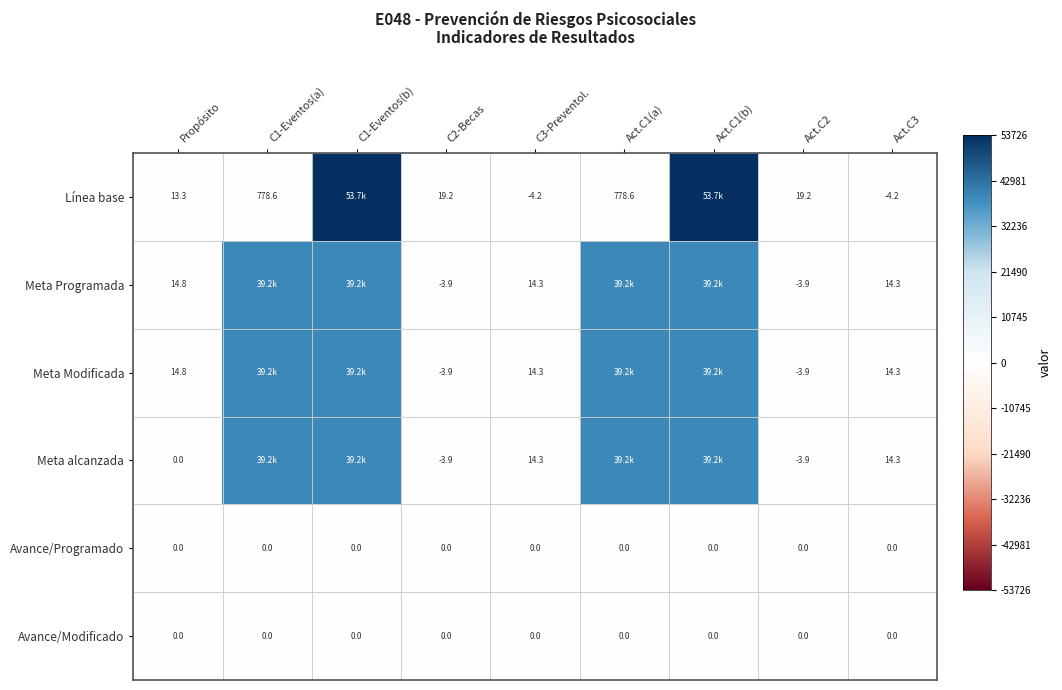

Which has a higher value, Act.C1(b) or Propósito?

Act.C1(b)